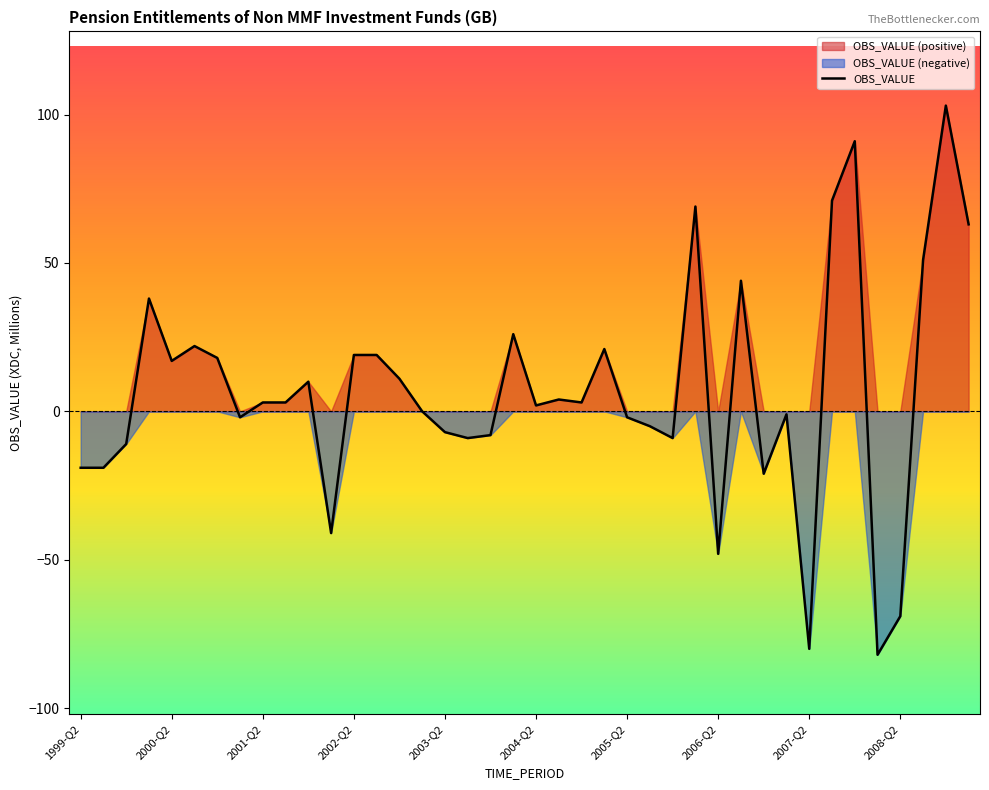

What is the difference between the values at 31 and 25?

4